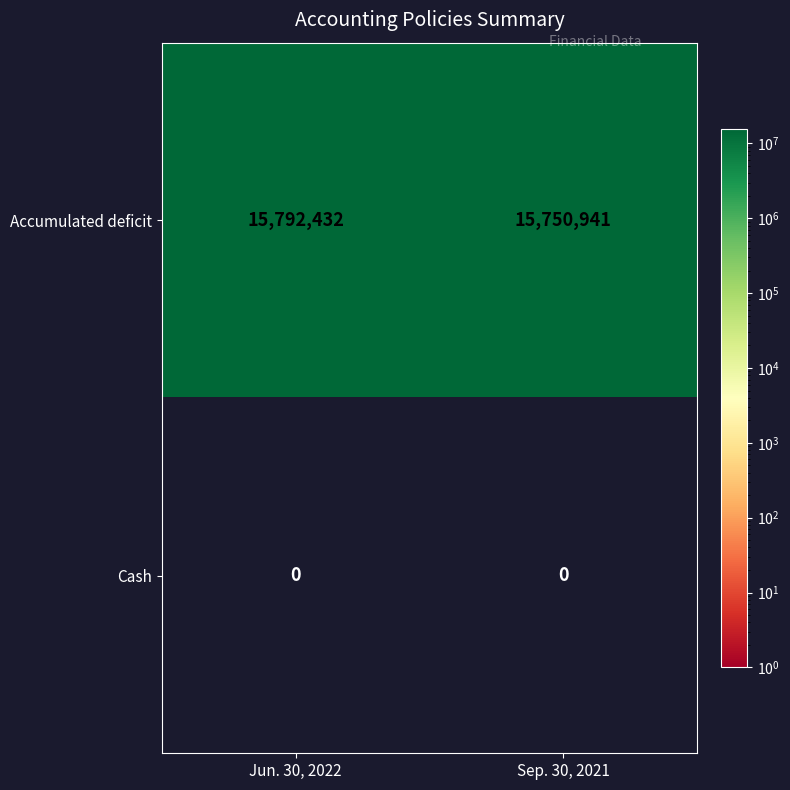

At Sep. 30, 2021, list the series in order from largest to smallest.

Accumulated deficit, Cash